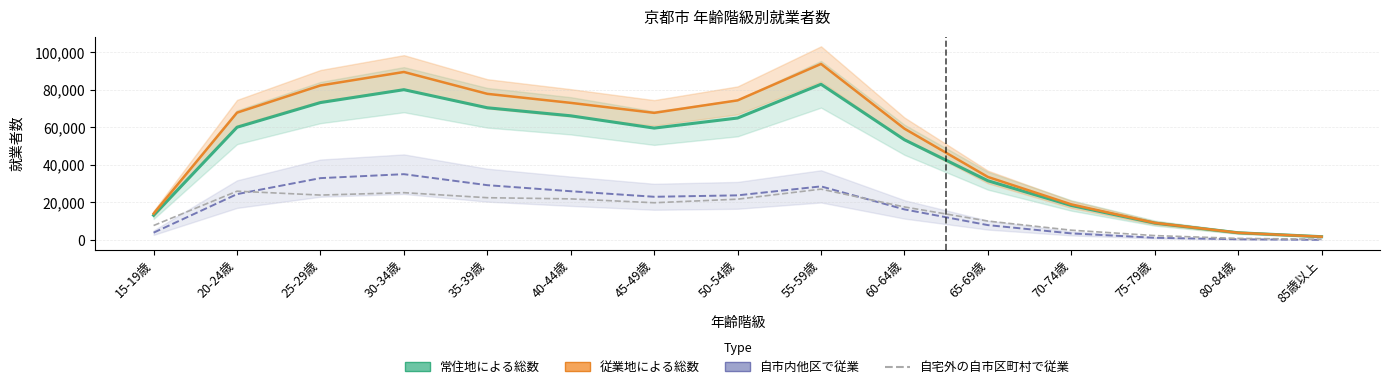

Rank the categories by 自宅外の自市区町村で従業 value from lowest to highest.

85歳以上, 80-84歳, 75-79歳, 70-74歳, 15-19歳, 65-69歳, 60-64歳, 45-49歳, 50-54歳, 40-44歳, 35-39歳, 25-29歳, 30-34歳, 20-24歳, 55-59歳